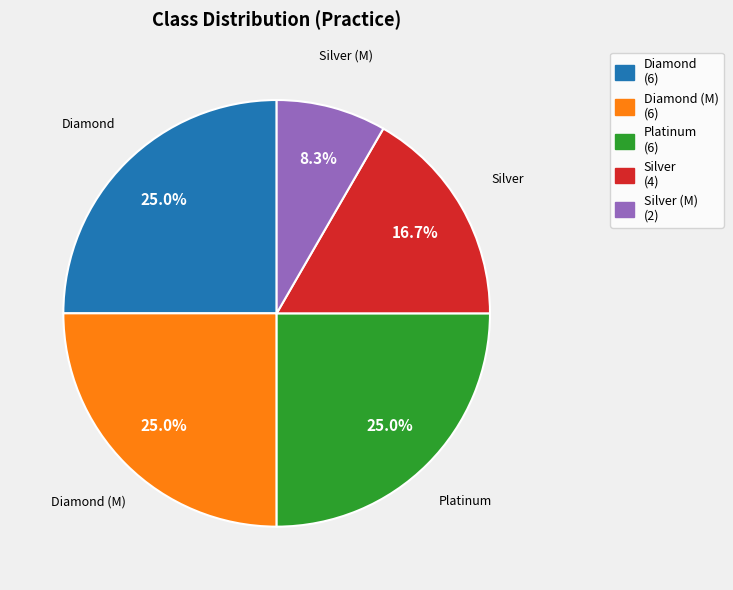

Which has a higher value, Diamond (6) or Silver (M) (2)?

Diamond (6)